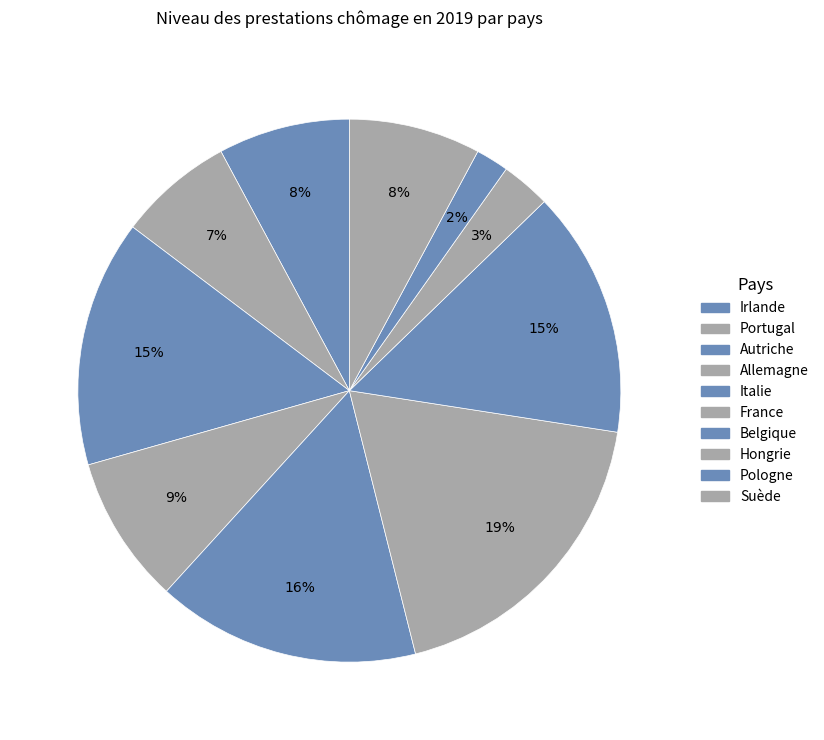

How many segments does this pie chart have?

10